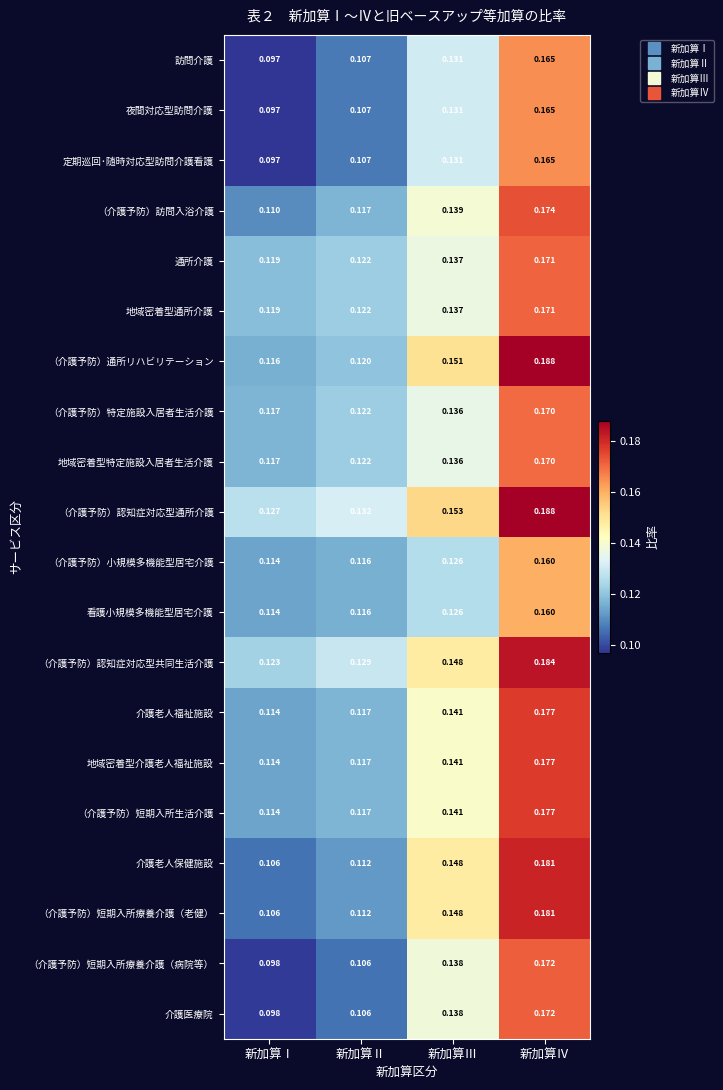

Which series has the largest total across all categories?

（介護予防）認知症対応型通所介護